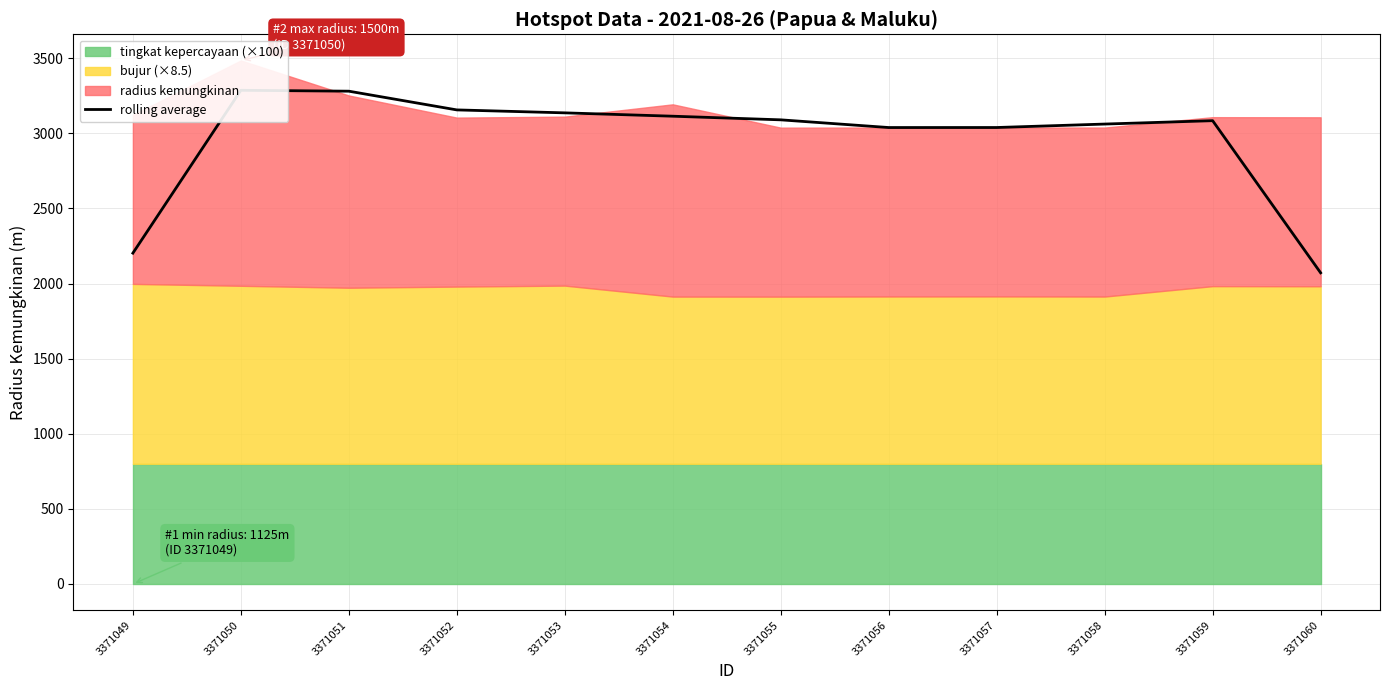

Rank the categories by value from highest to lowest.

3371050, 3371051, 3371052, 3371053, 3371054, 3371055, 3371059, 3371058, 3371057, 3371056, 3371049, 3371060